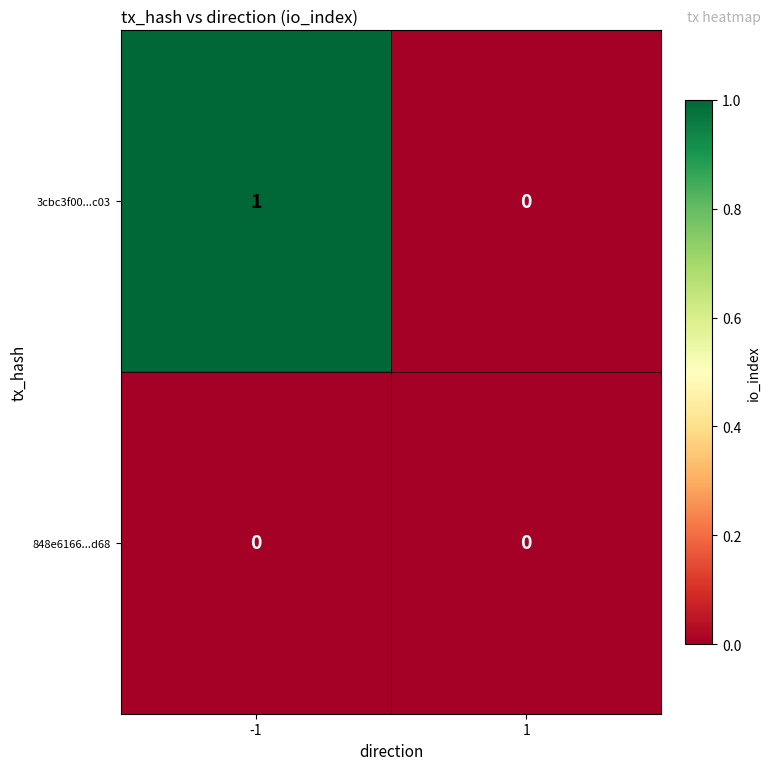

Which series has the largest total across all categories?

3cbc3f00...c03